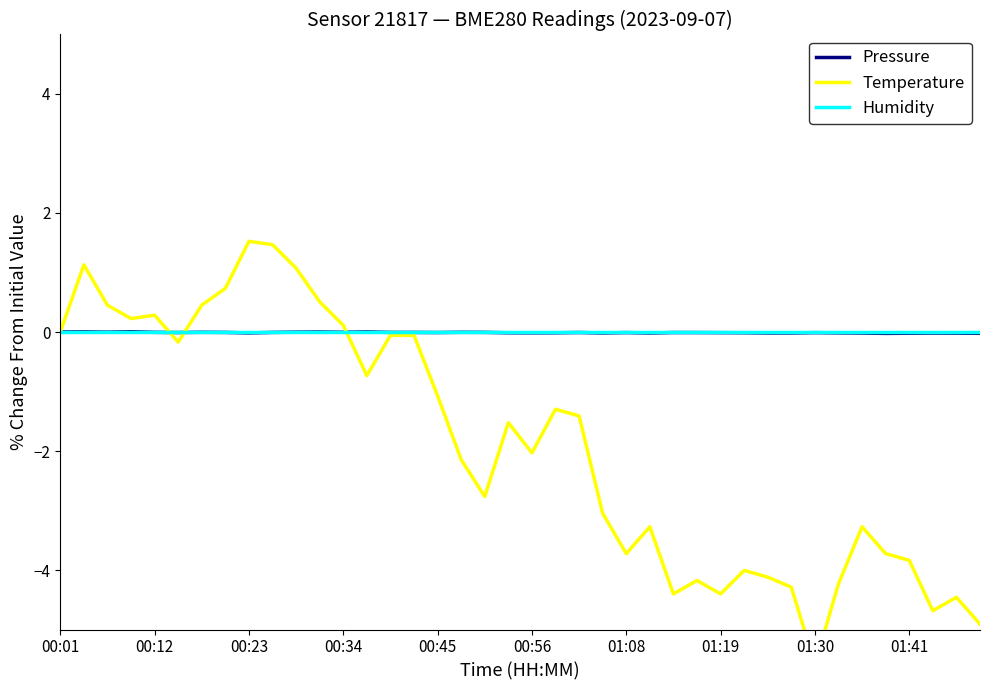

What is the difference between the maximum and minimum values in the Temperature series?

7.1